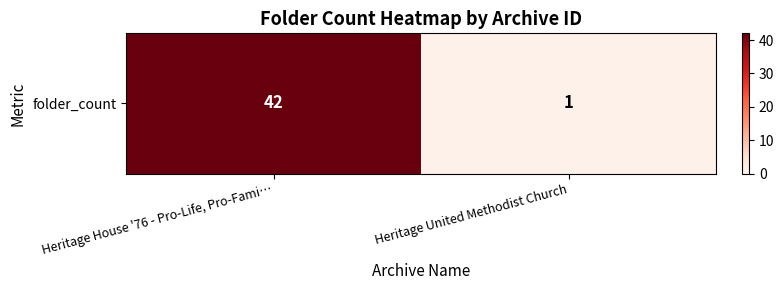

Between Heritage House '76 - Pro-Life, Pro-Fami… and Heritage United Methodist Church, which is larger?

Heritage House '76 - Pro-Life, Pro-Fami…